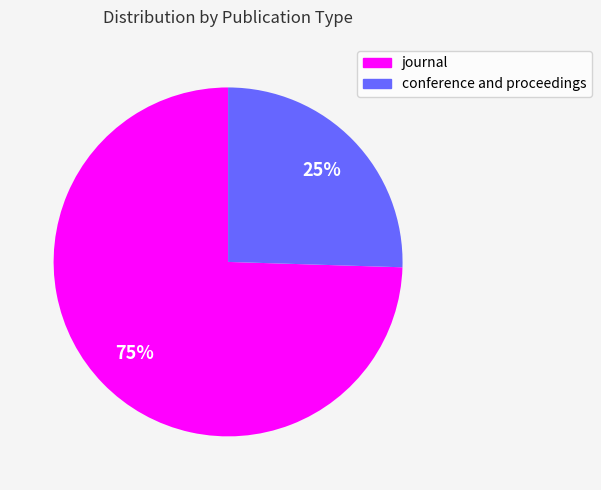

What is the smallest slice in the pie chart?

conference and proceedings